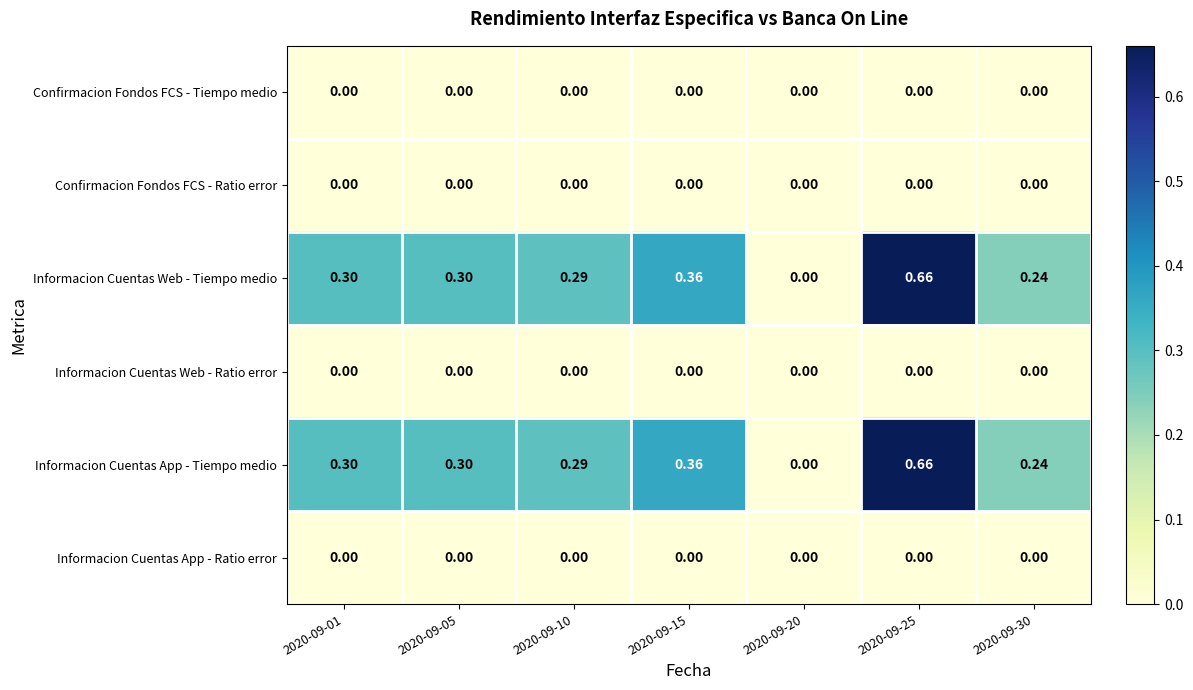

Is the value of Informacion Cuentas App - Tiempo medio at 2020-09-30 greater than the value of Confirmacion Fondos FCS - Tiempo medio at 2020-09-01?

Yes